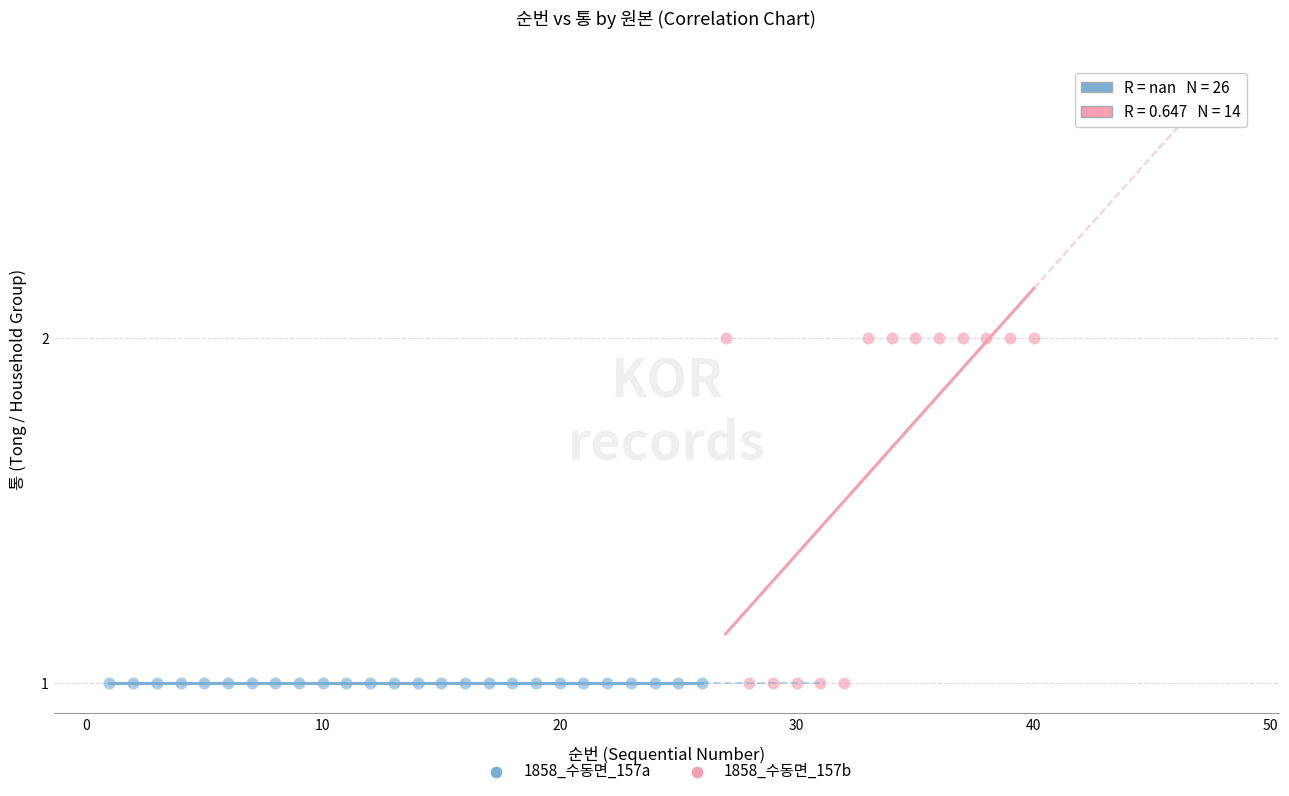

What are all the series names shown in the legend?

1858_수동면_157a, 1858_수동면_157b